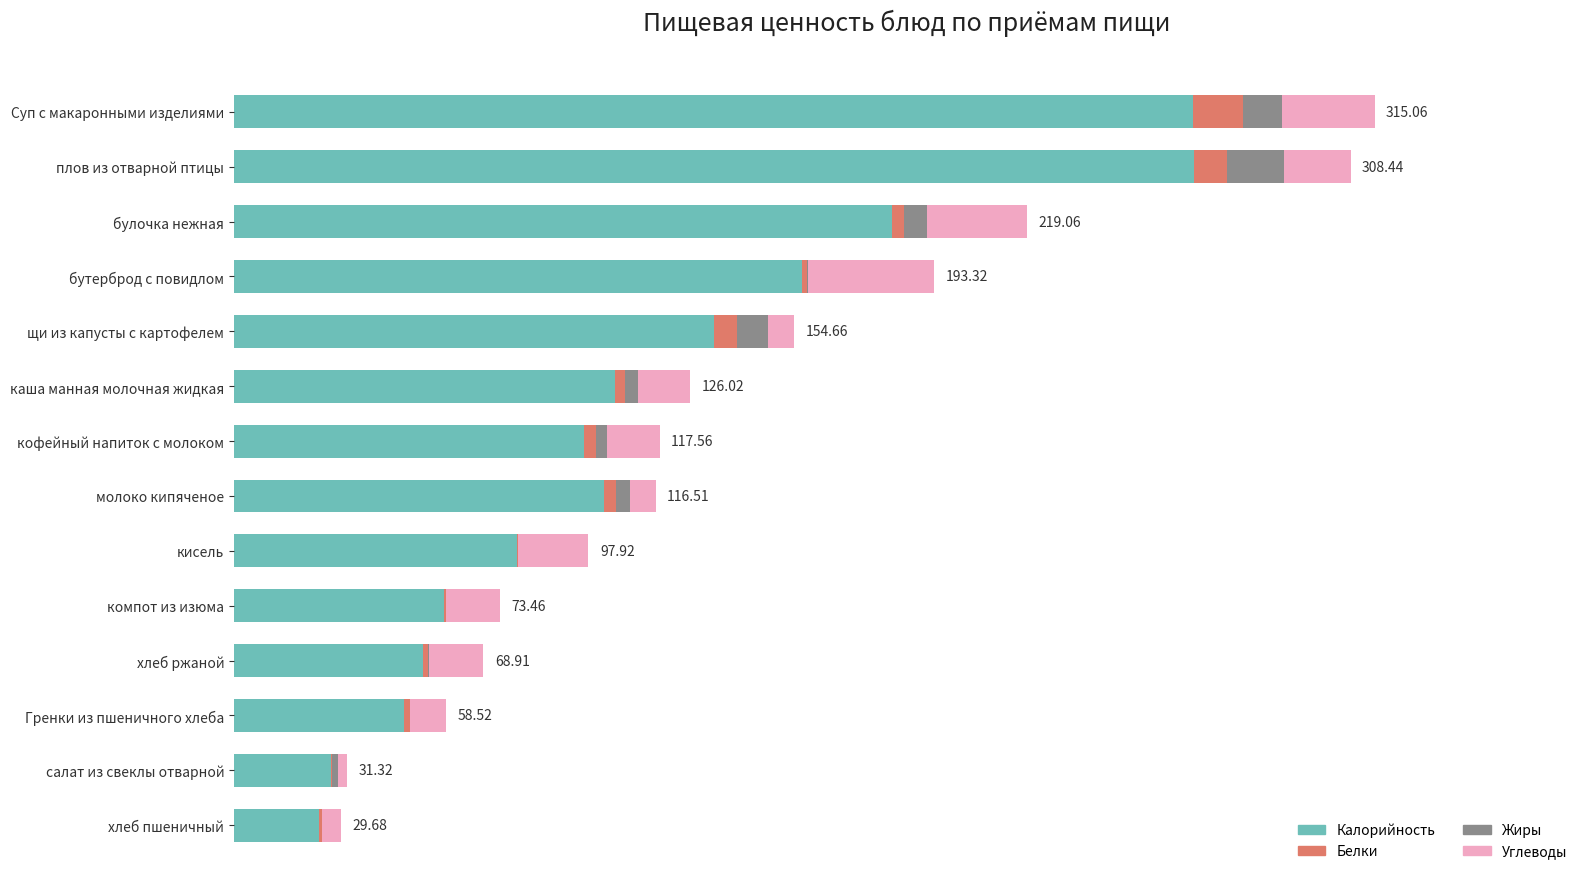

Reading left to right, list all the values displayed in this chart.

Калорийность: 265.0	265.1	181.7	157.0	132.5	105.3	96.8	102.1	78.3	58.1	52.2	47.0	26.7	23.5
Белки: 13.6	9.1	3.4	1.2	6.4	2.7	3.2	3.4	0.2	0.3	1.4	1.5	0.4	0.8
Жиры: 10.8	15.7	6.4	0.5	8.7	3.7	3.0	3.8	0.1	0.1	0.4	0.2	1.6	0.1
Углеводы: 25.6	18.5	27.6	34.6	7.1	14.3	14.5	7.2	19.4	14.9	14.9	9.8	2.5	5.3